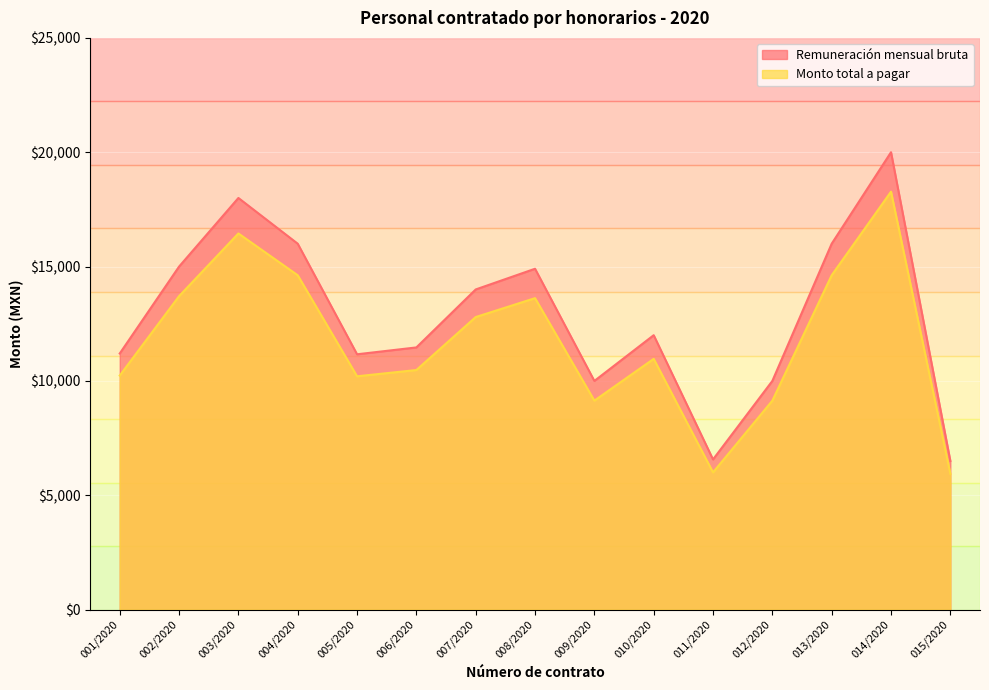

What is the label of the 5th point from the right?

011/2020